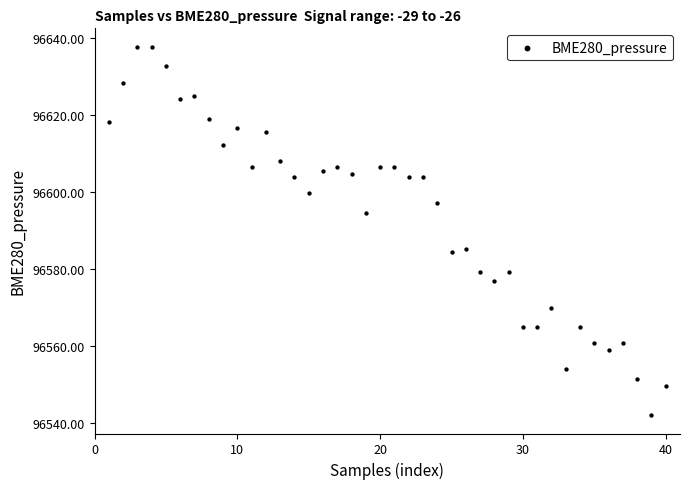

What is the range of Y values (max minus min)?

95.9